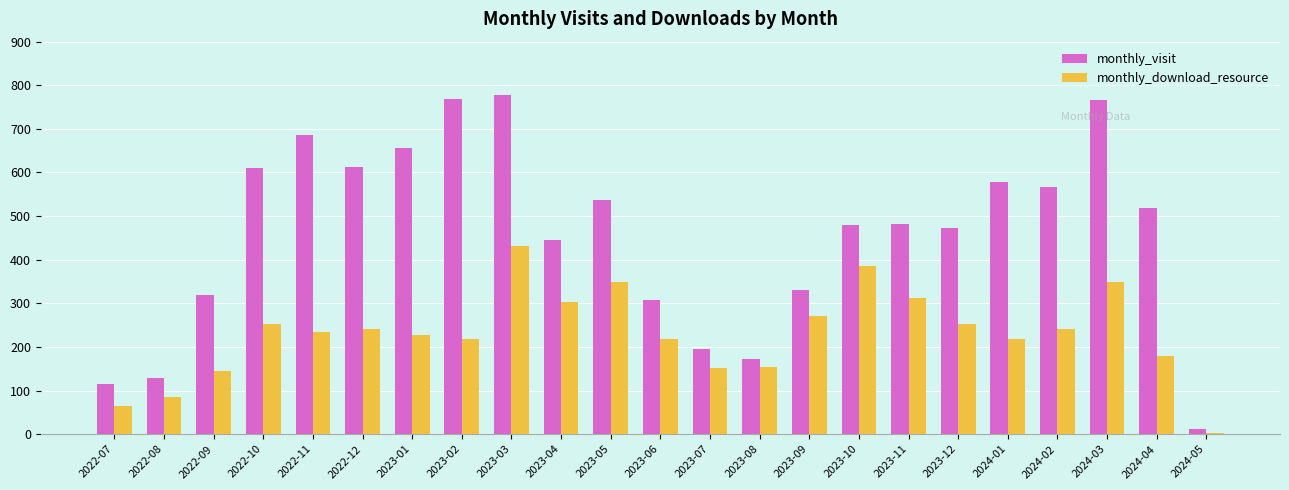

Rank the series by their average value, from highest to lowest.

monthly_visit, monthly_download_resource